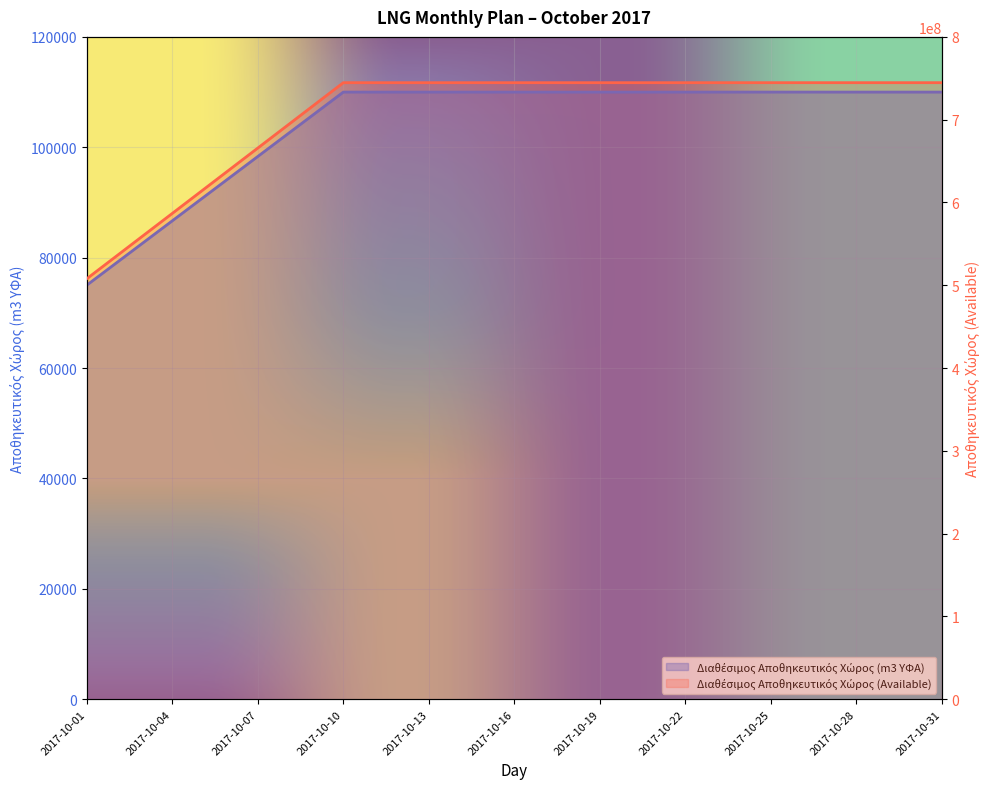

Read the Διαθέσιμος Αποθηκευτικός Χώρος (Available) value at 2017-10-07.

665763675